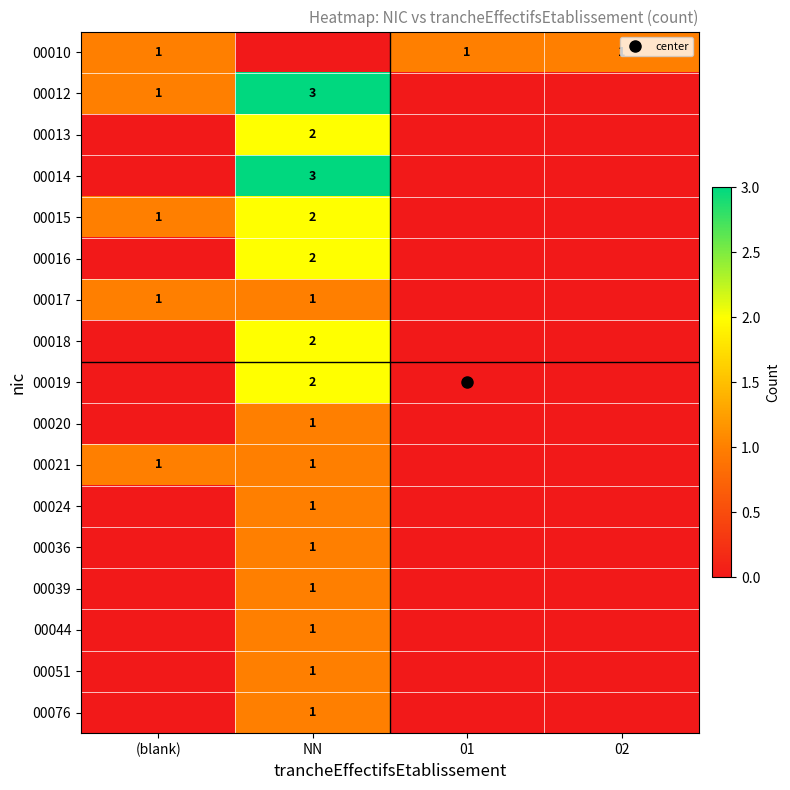

How many categories are shown in the chart?

4